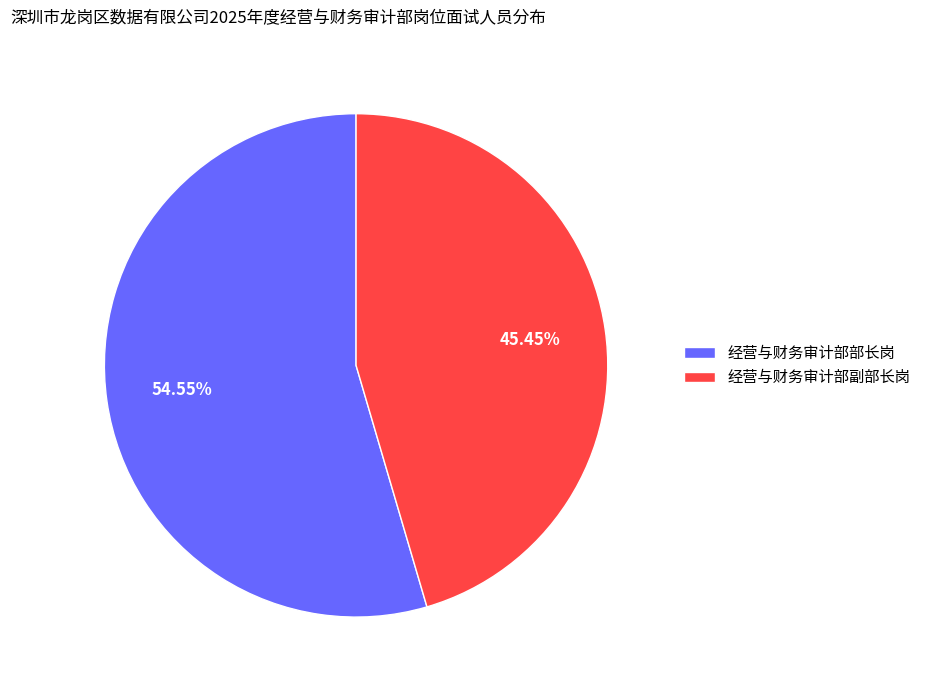

To the nearest percent, what is the difference between the largest and smallest slice percentages?

9%